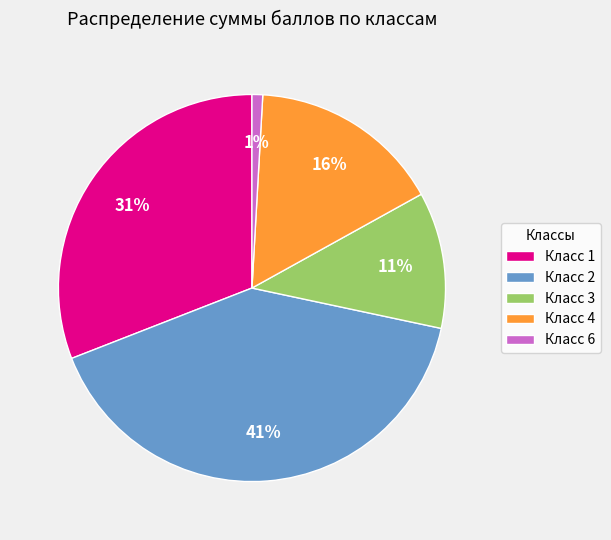

Which category has the biggest portion of the pie?

Класс 2